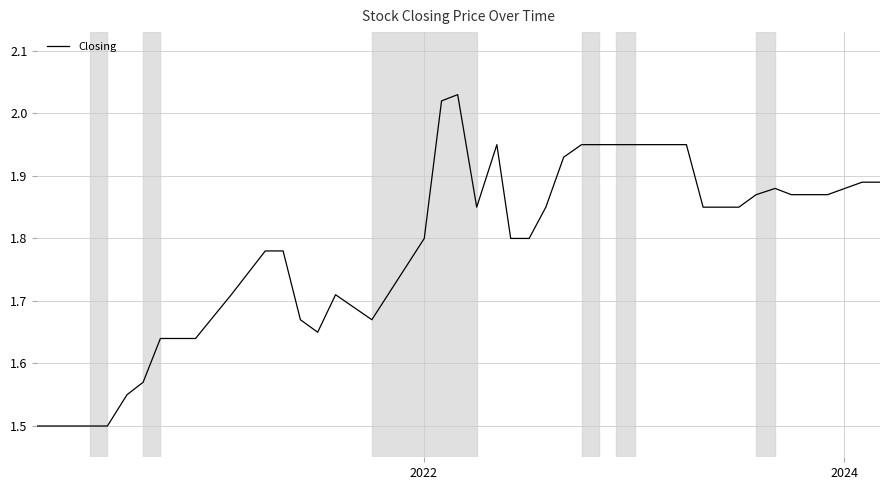

What is the difference between the maximum and minimum values?

0.5